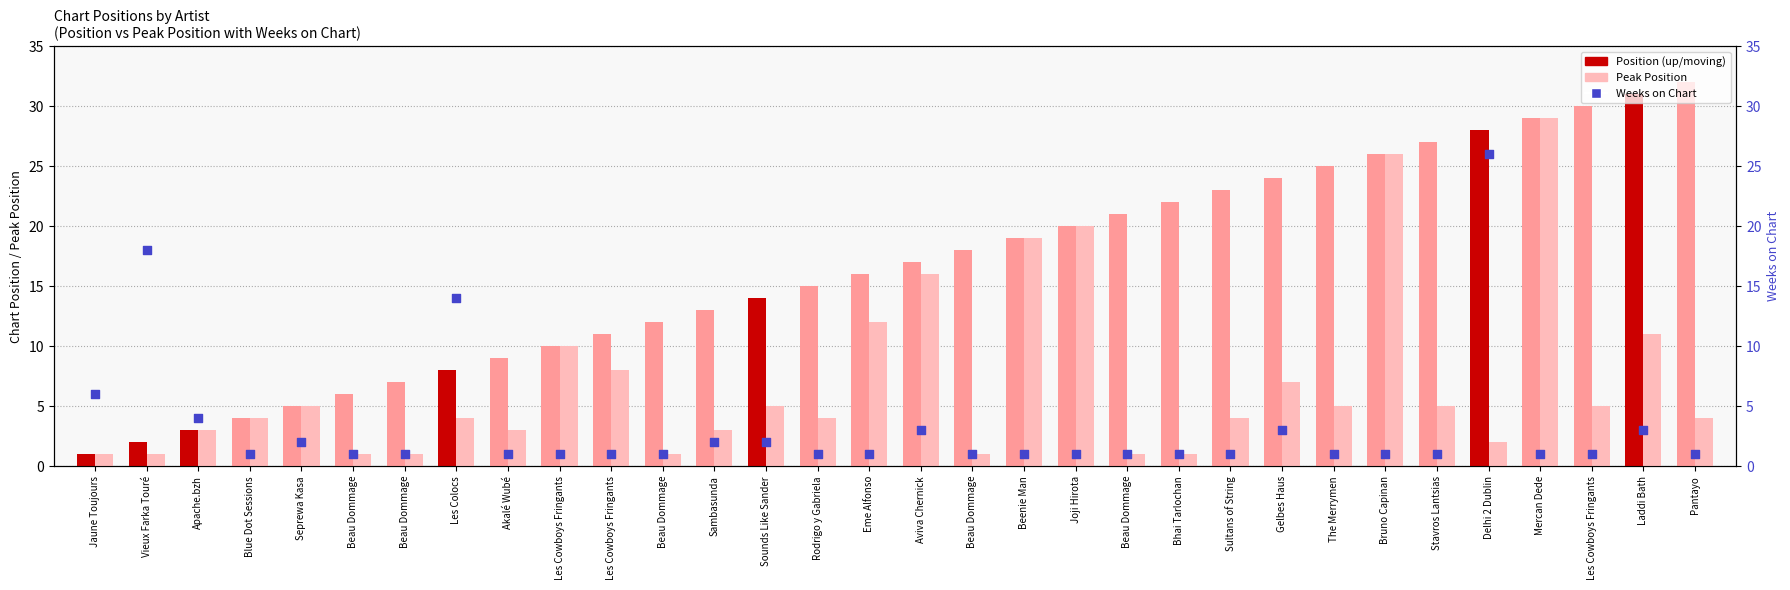

What are all the series names shown in the legend?

Position, Peak Position, Weeks on Chart